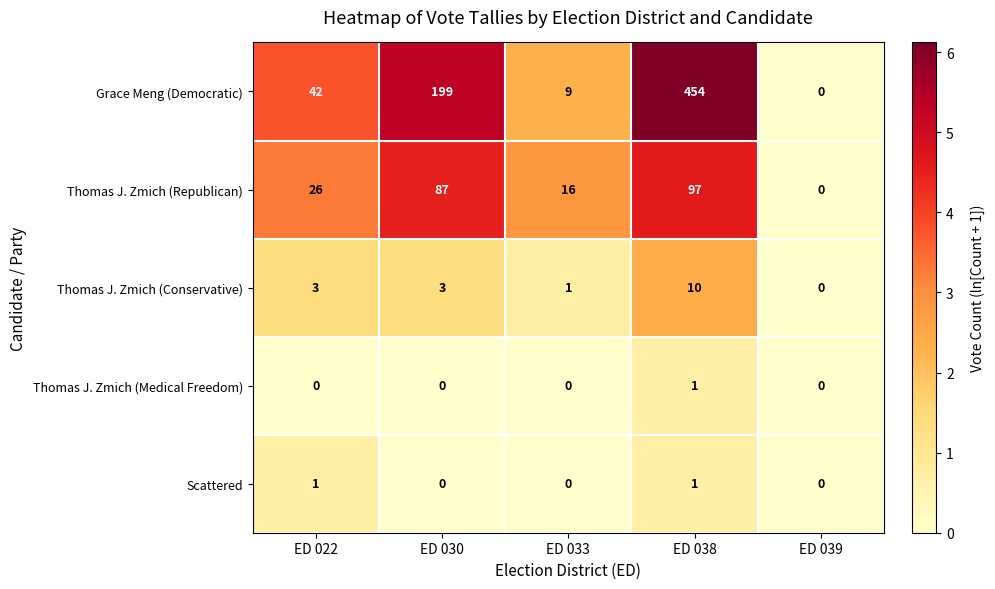

At which category is the sum across all series the highest?

ED 038